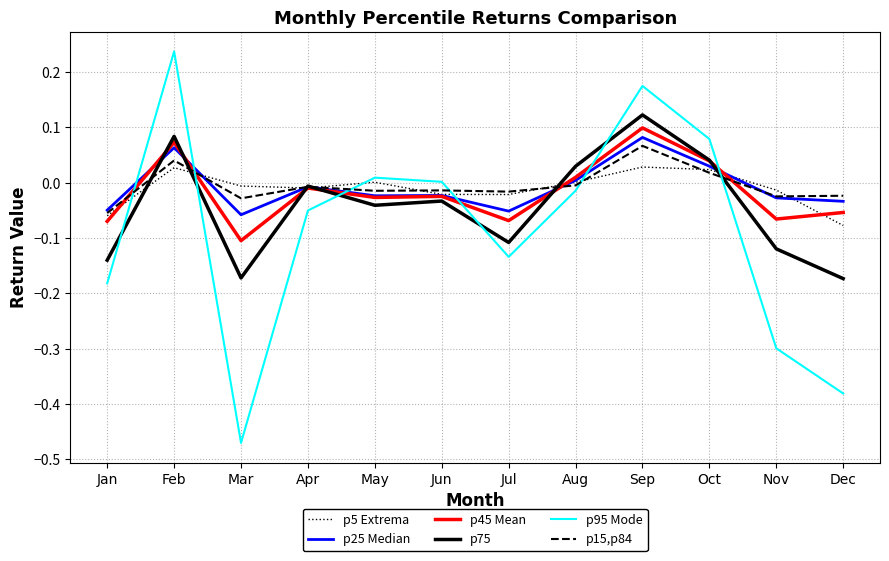

Which series changed the most between Sep and Oct?

p95 Mode